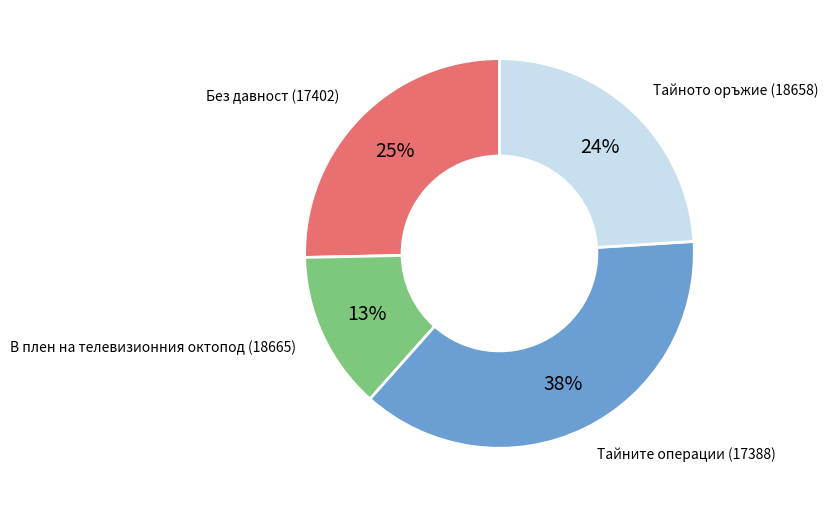

To the nearest percent, what percentage of the pie is Тайното оръжие (18658)?

24%